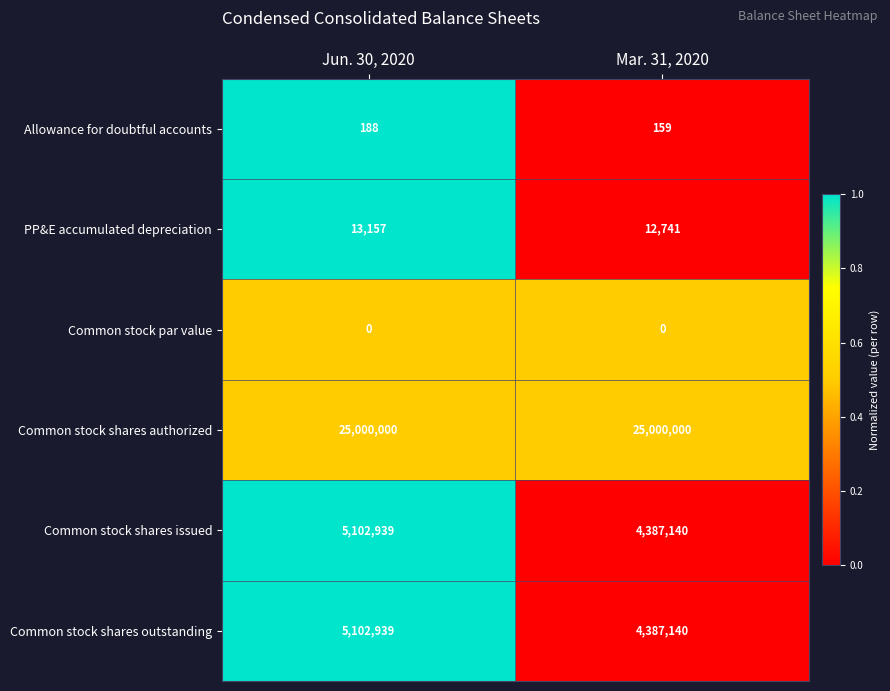

Count the number of categories in the chart.

2